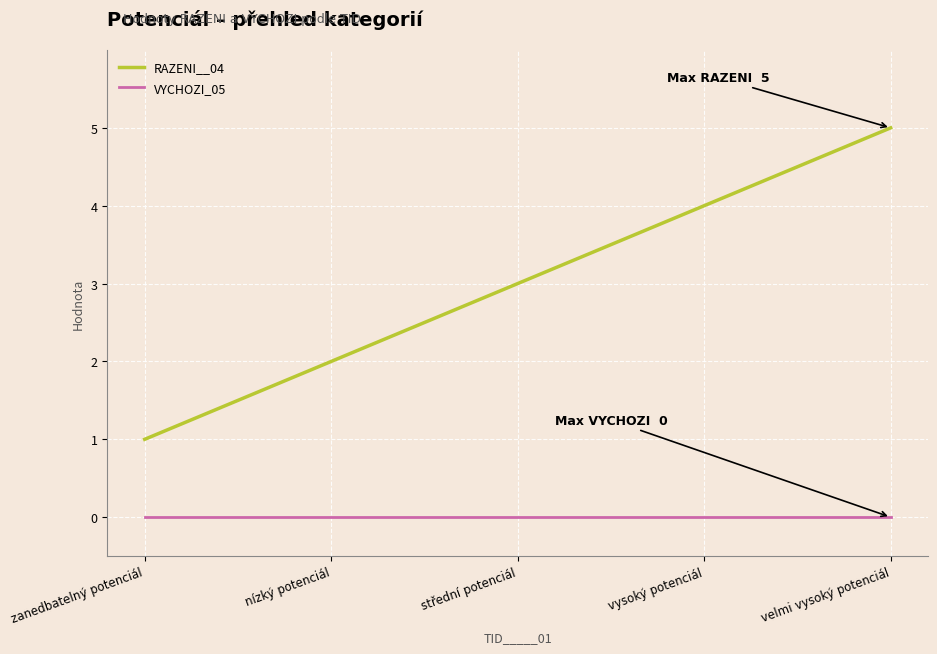

What is the total value across all series at vysoký potenciál?

4